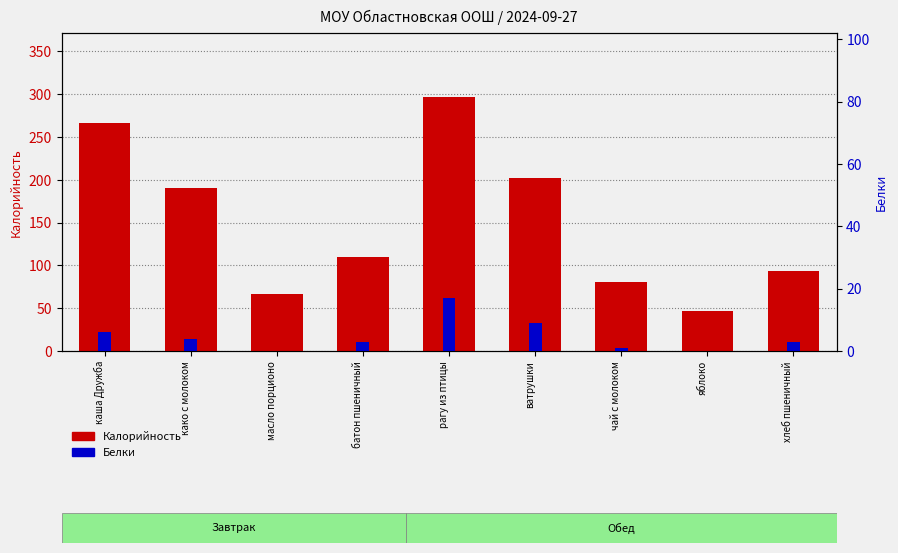

Does the chart contain stacked bars?

No